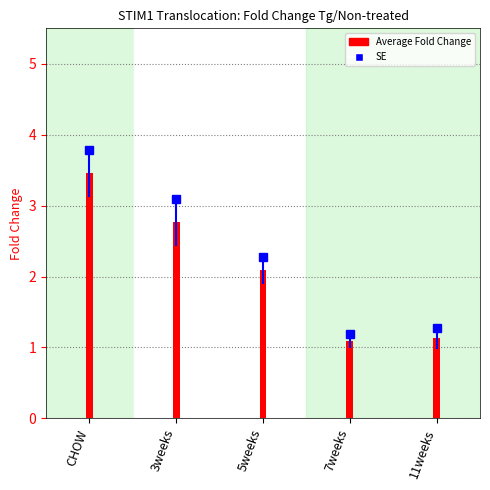

What position from the right is 3weeks?

4